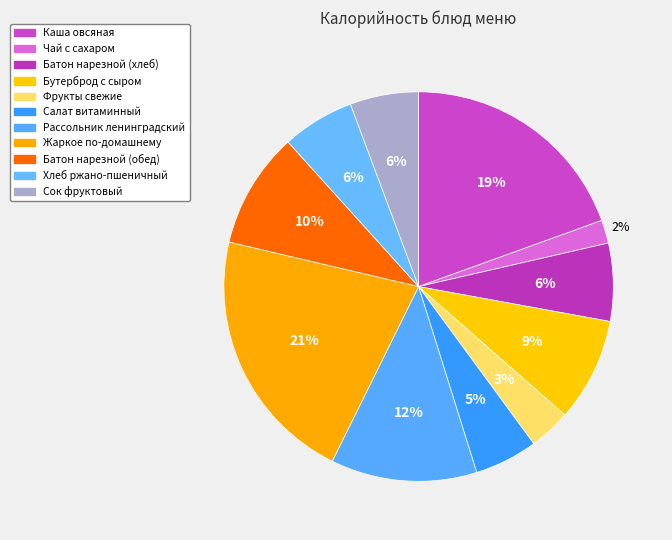

What is the largest slice in the pie chart?

Жаркое по-домашнему